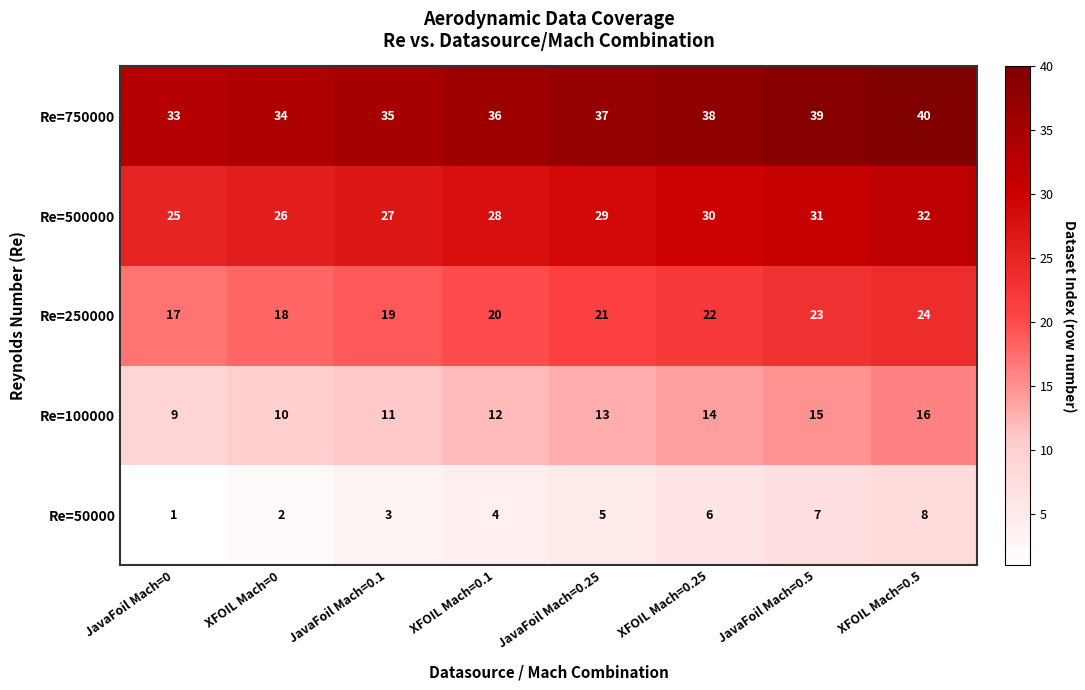

What is the difference between the second highest and minimum values in the Re=100000 series?

6